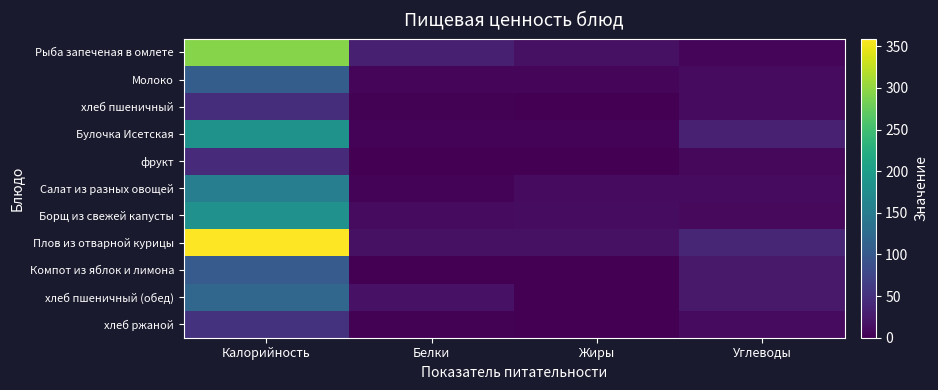

Which series has the largest range (max minus min)?

Плов из отварной курицы